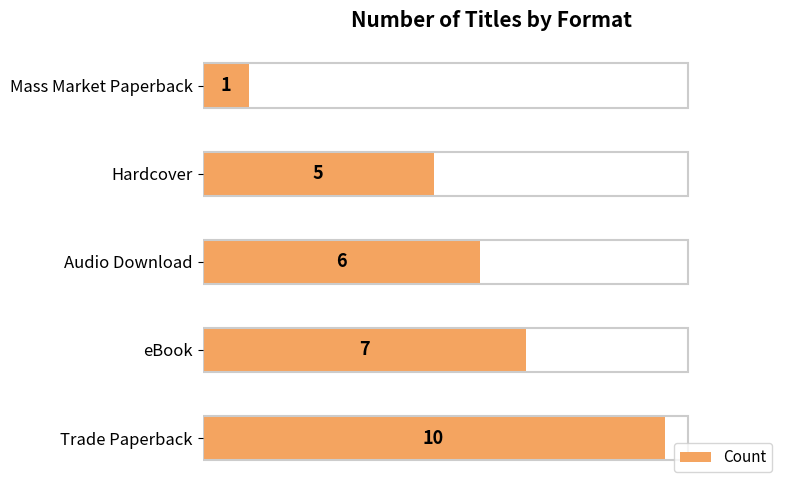

What is the change in value from Trade Paperback to Hardcover?

-5